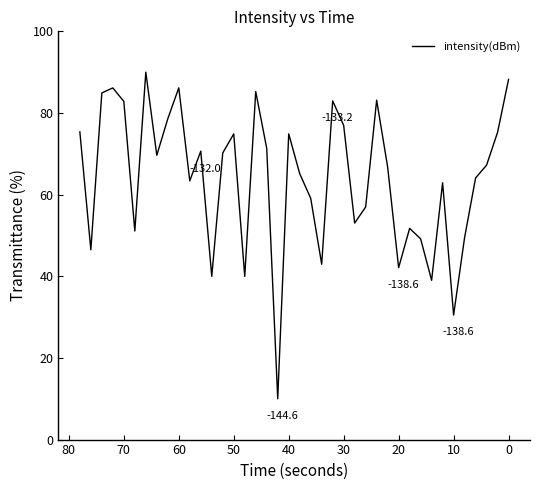

The chart shows a value of 30.9 at 19. True or false?

False